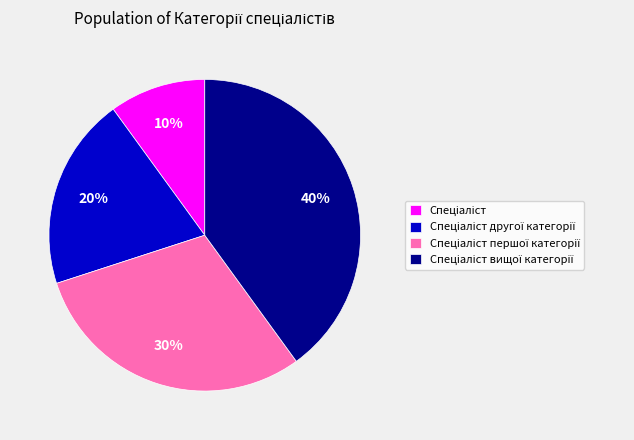

To the nearest percent, what is the difference between the largest and smallest slice percentages?

30%